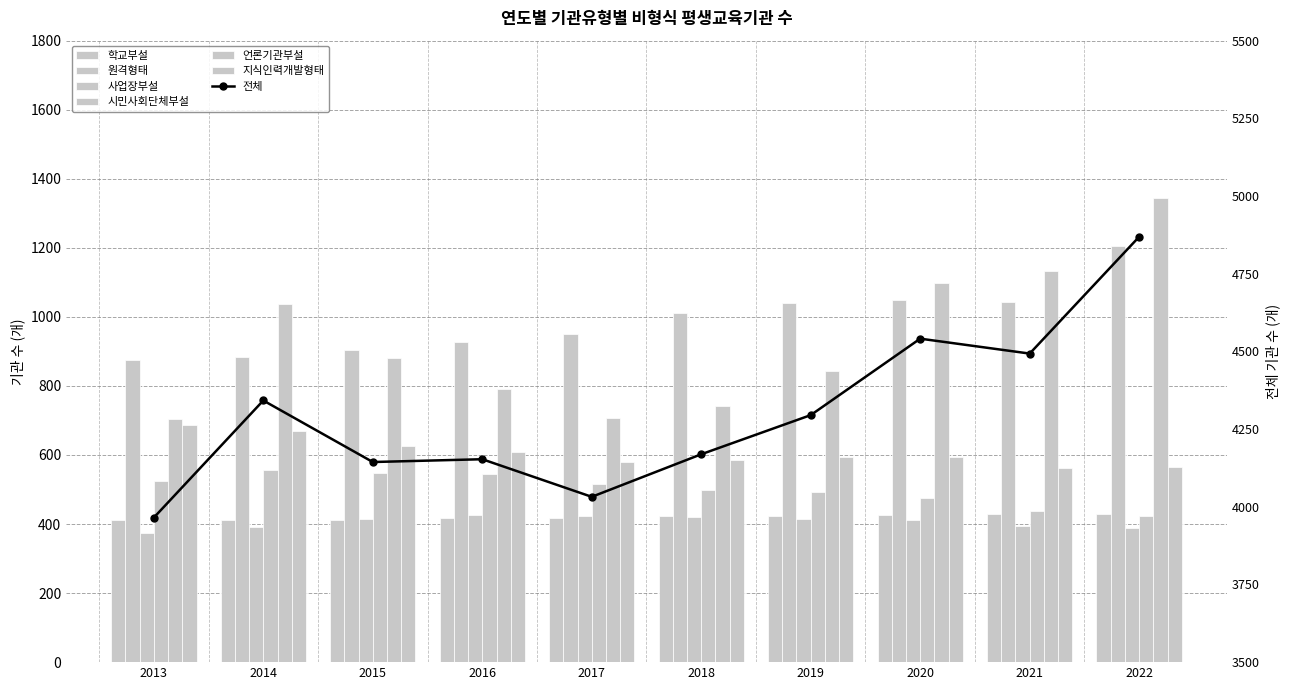

What is the value of the 학교부설 bar at the 1st from the left?

413